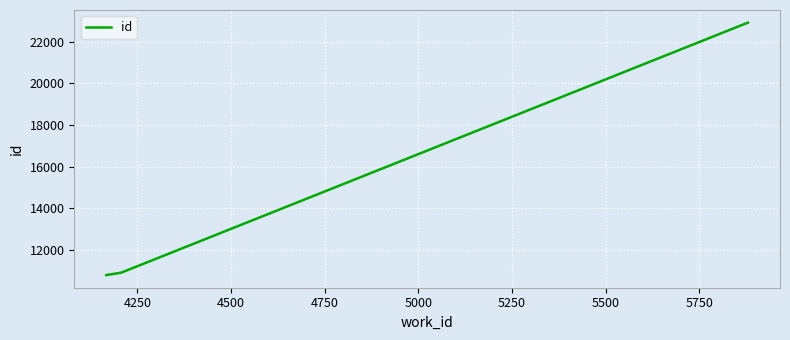

True or false: the data has more than 1 interior local peaks.

False